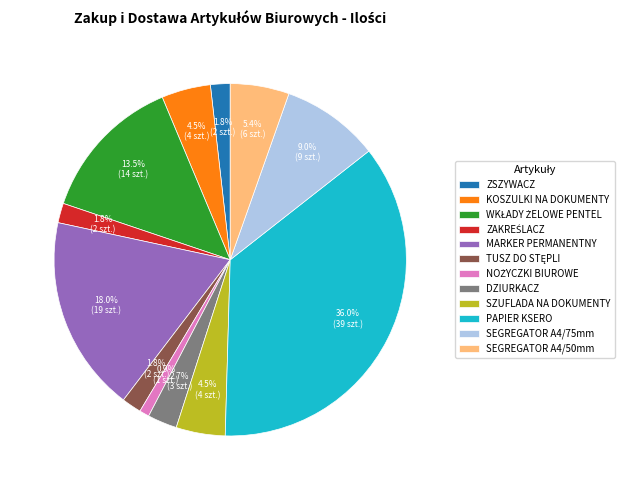

What percentage is NOT represented by SZUFLADA NA DOKUMENTY?

95.5%